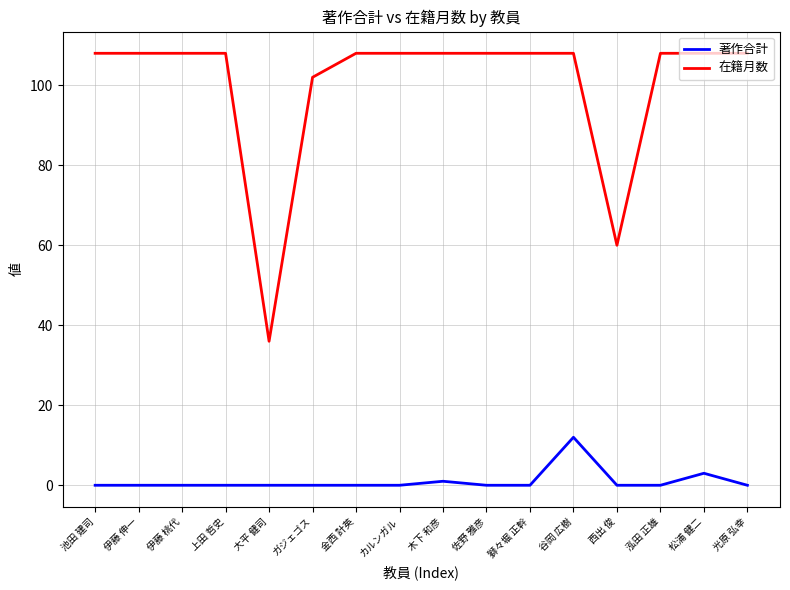

What position from the right is 大平 健司?

12